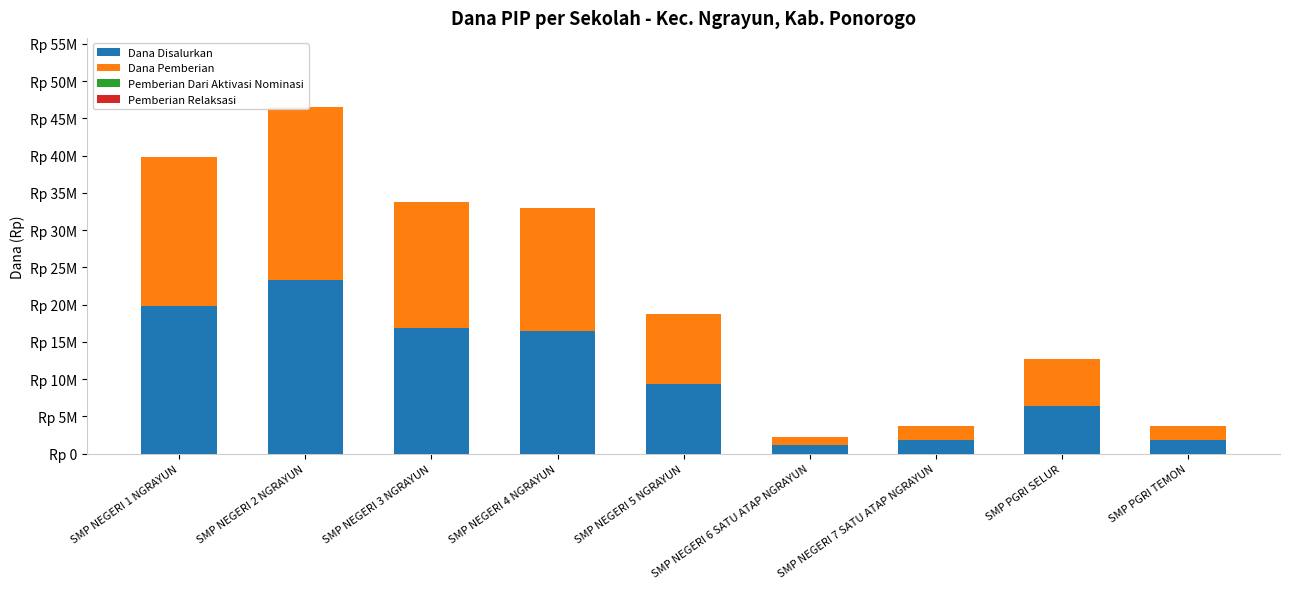

At SMP NEGERI 1 NGRAYUN, list the series in order from smallest to largest.

Pemberian Dari Aktivasi Nominasi, Pemberian Relaksasi, Dana Disalurkan, Dana Pemberian